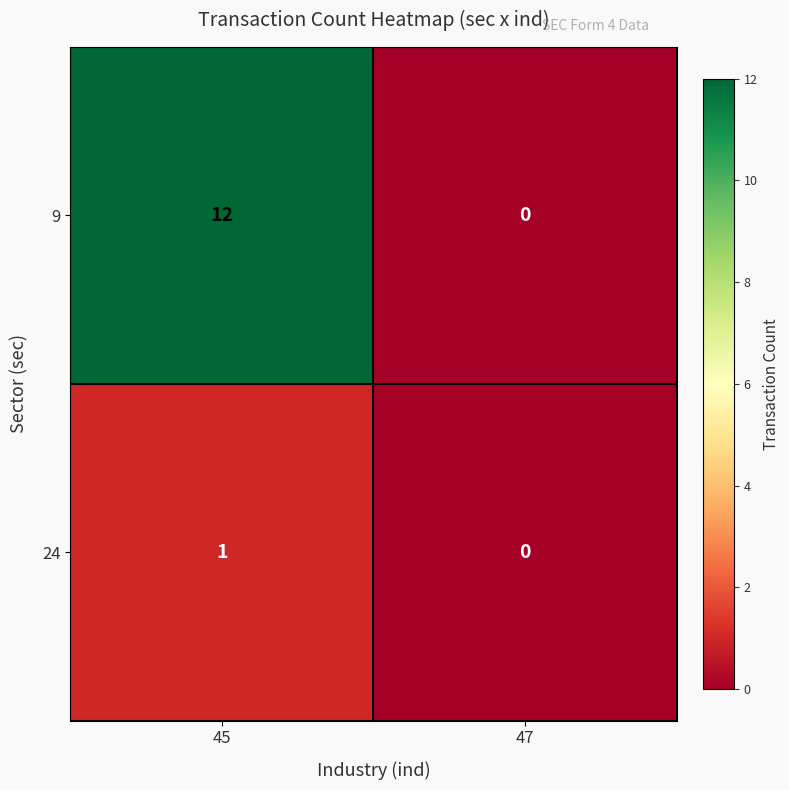

Count the number of categories in the chart.

2